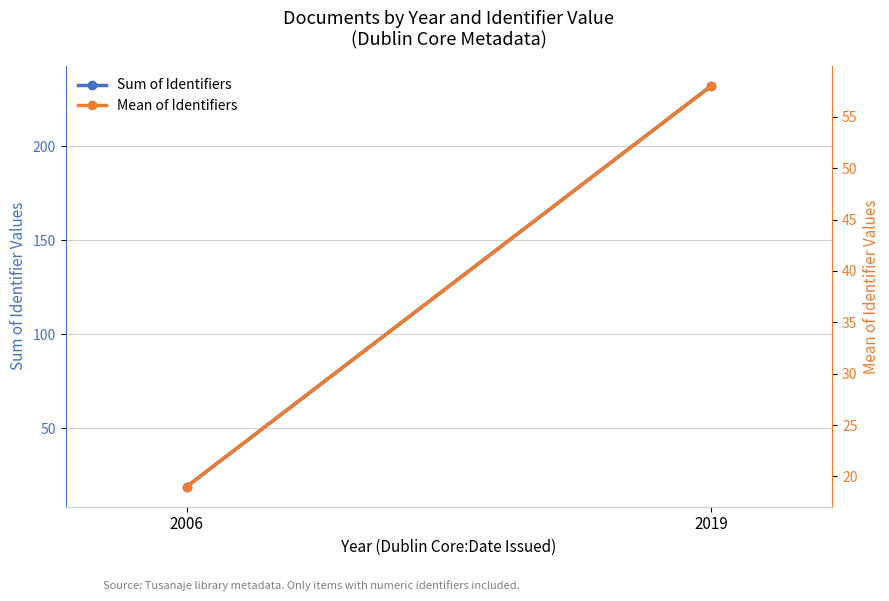

Where is Mean of Identifiers nearest to the value 38?

2006